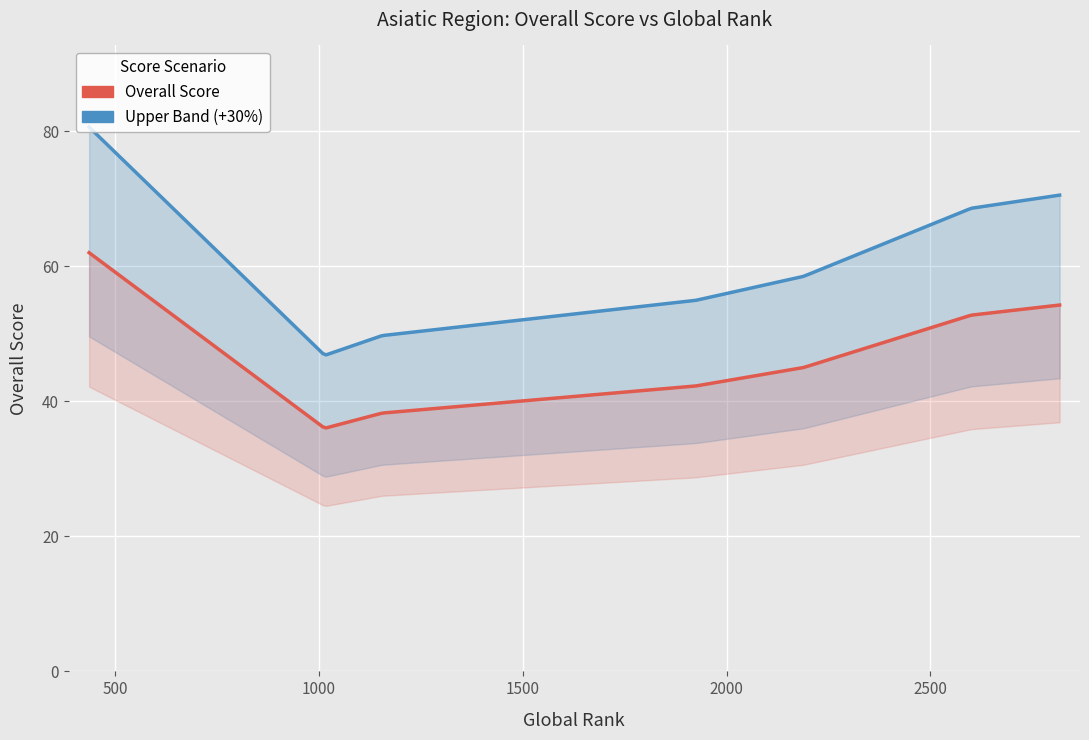

Where is the first local minimum?

1014